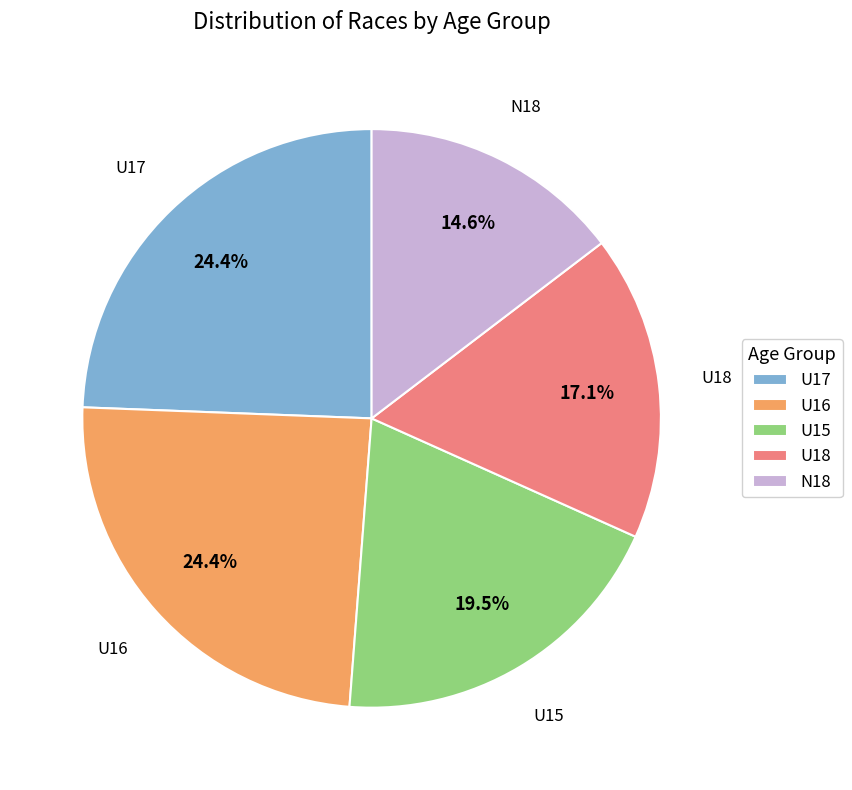

To the nearest percent, what is the average slice percentage?

20%